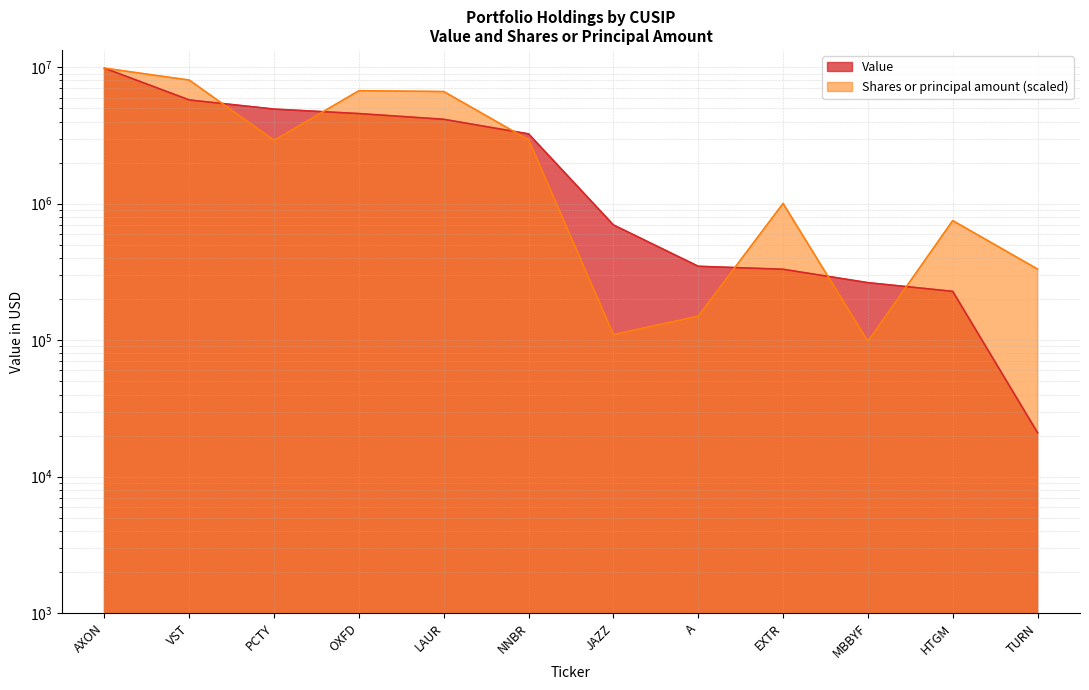

True or false: Shares or principal amount has more than 1 interior local peaks.

True